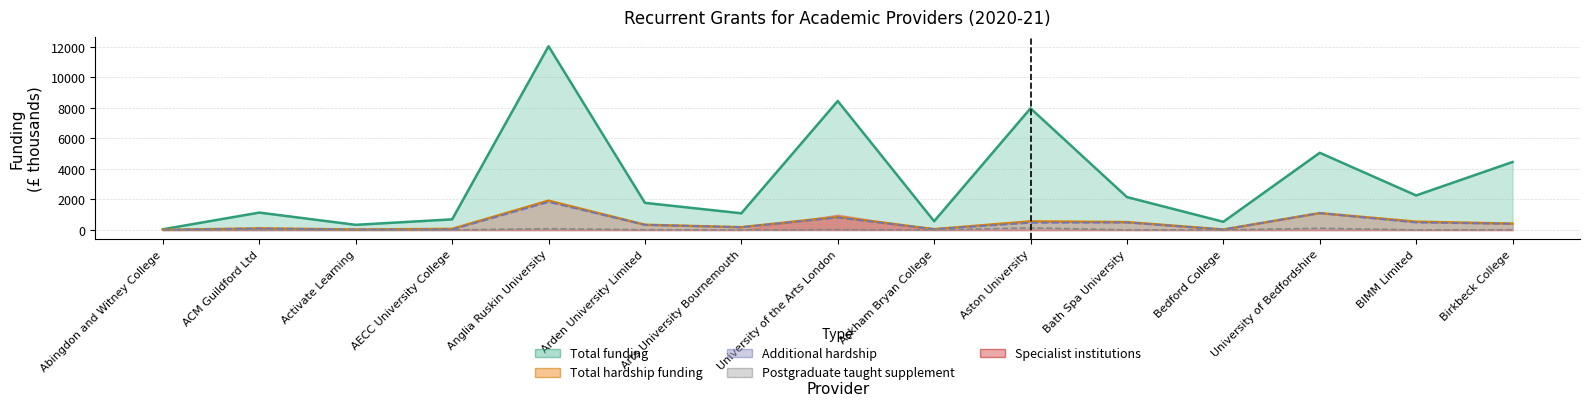

Is the value of Total hardship at Abingdon and Witney College greater than the value of Additional hardship at Activate Learning?

No